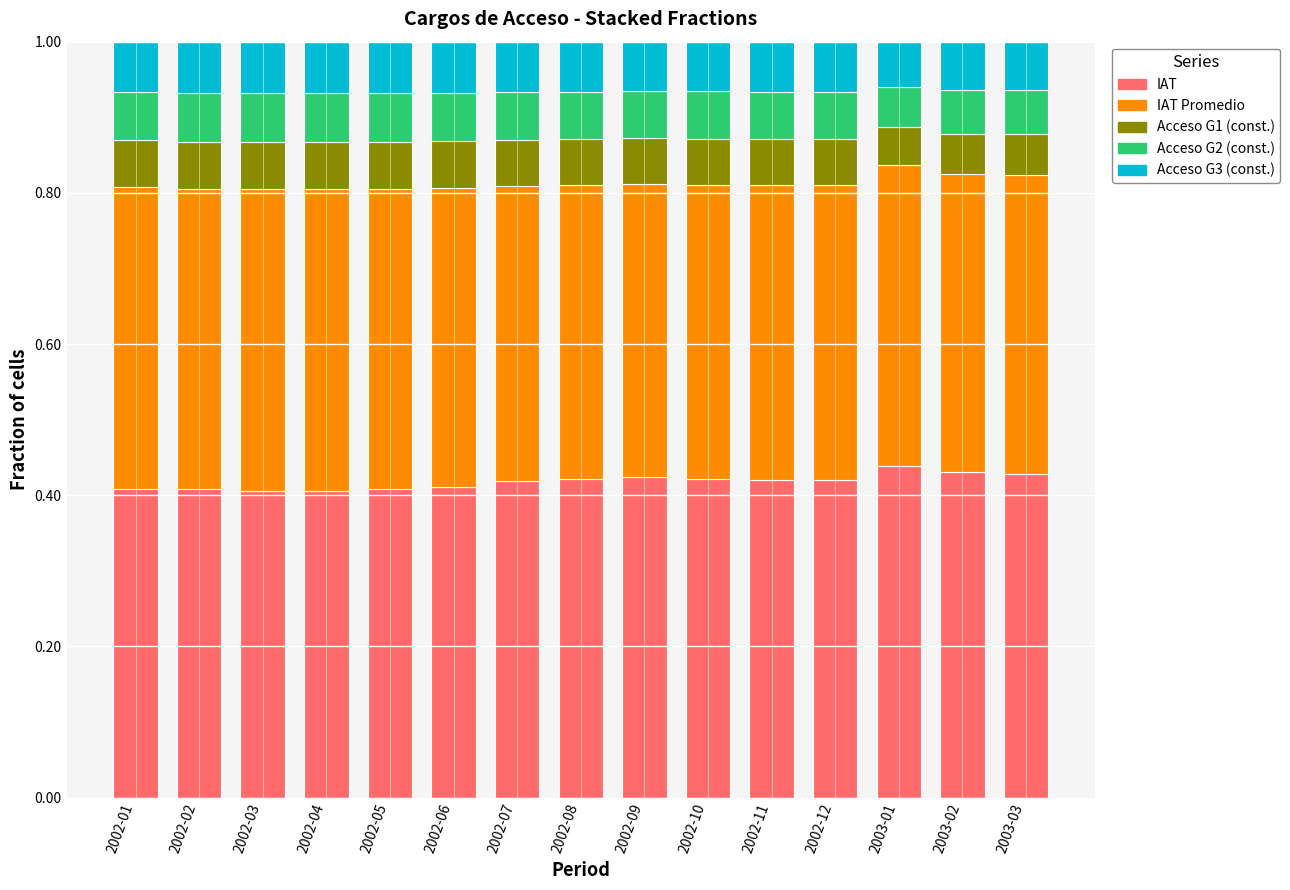

What is the sum of all IAT values?

6.3